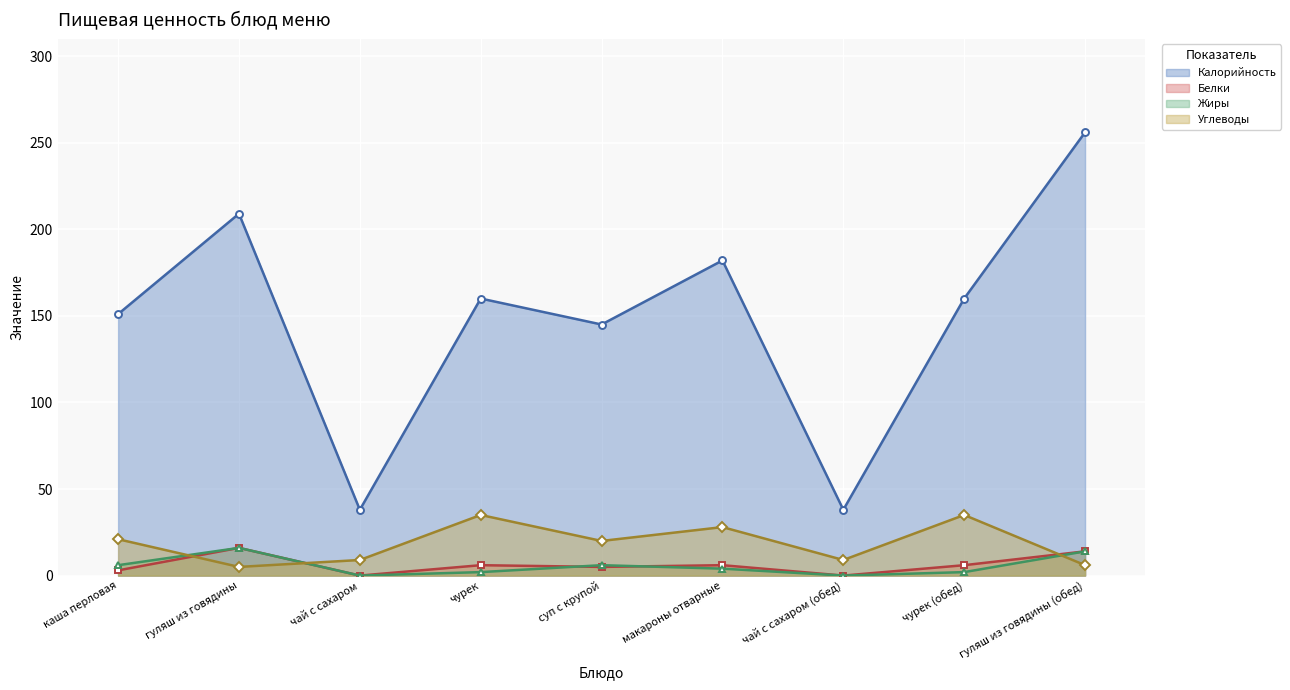

What is the sum of all Жиры values?

50